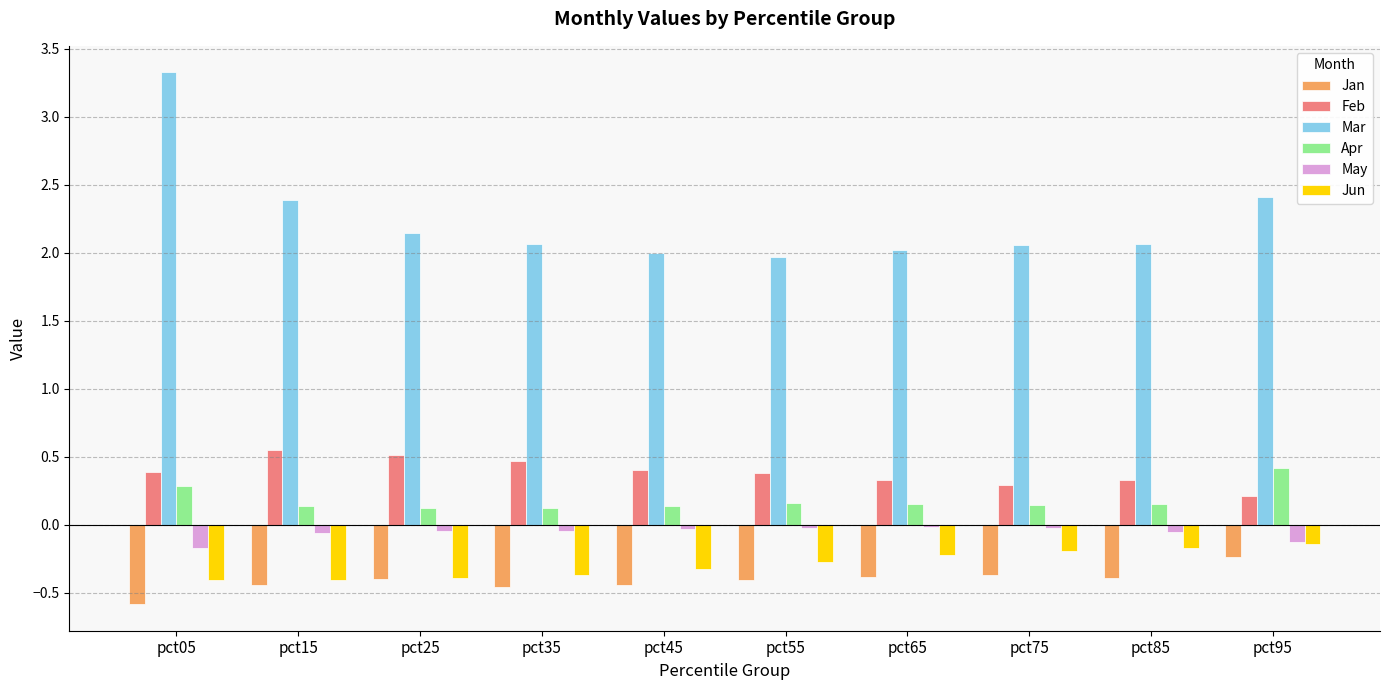

Rank the series by their maximum value, from lowest to highest.

Jan, Jun, May, Apr, Feb, Mar